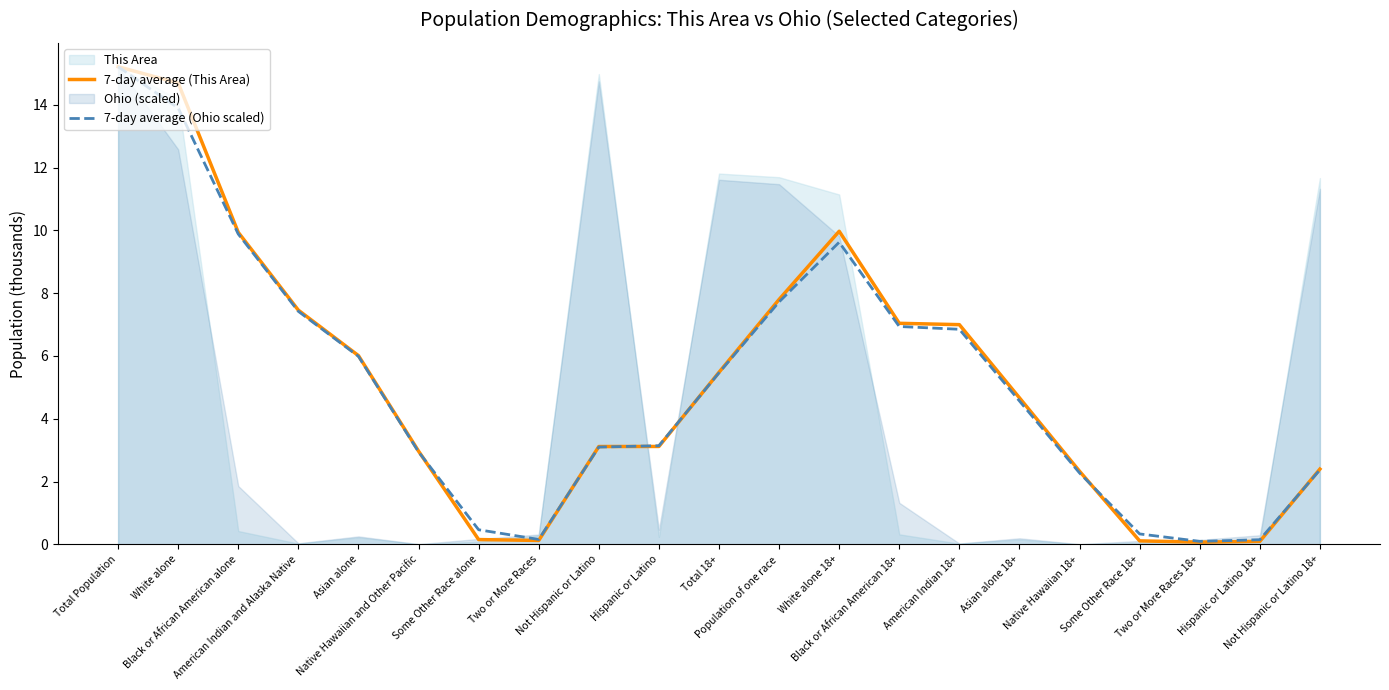

How many values in the 7-day average (This Area) series exceed 4?

11